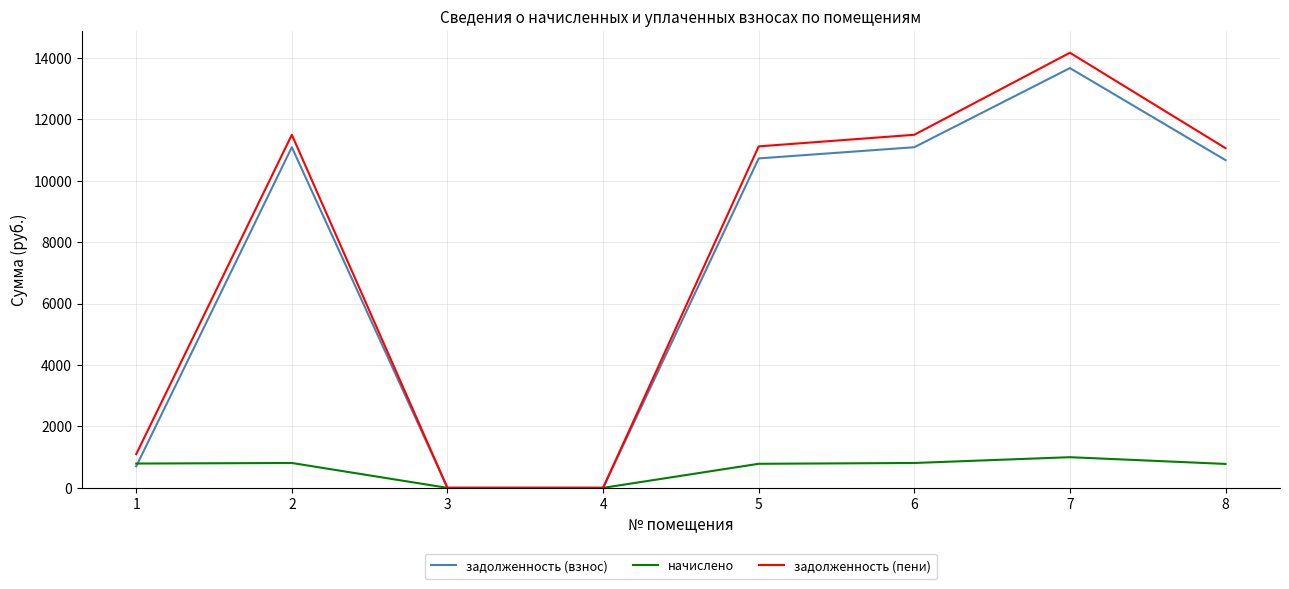

The value of задолженность (пени) at 1 is 1096.9. True or false?

True